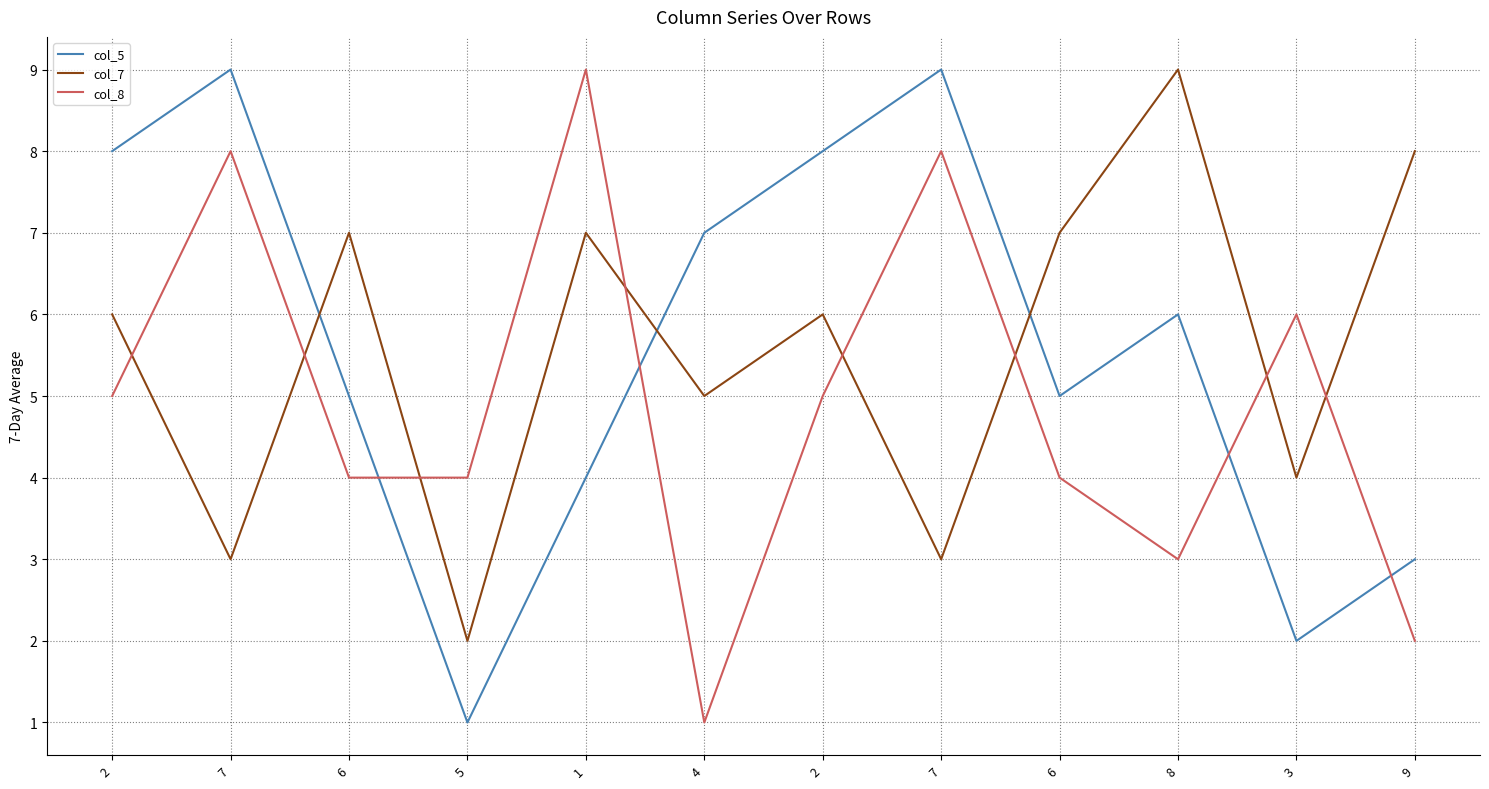

What is the smallest value displayed?

1